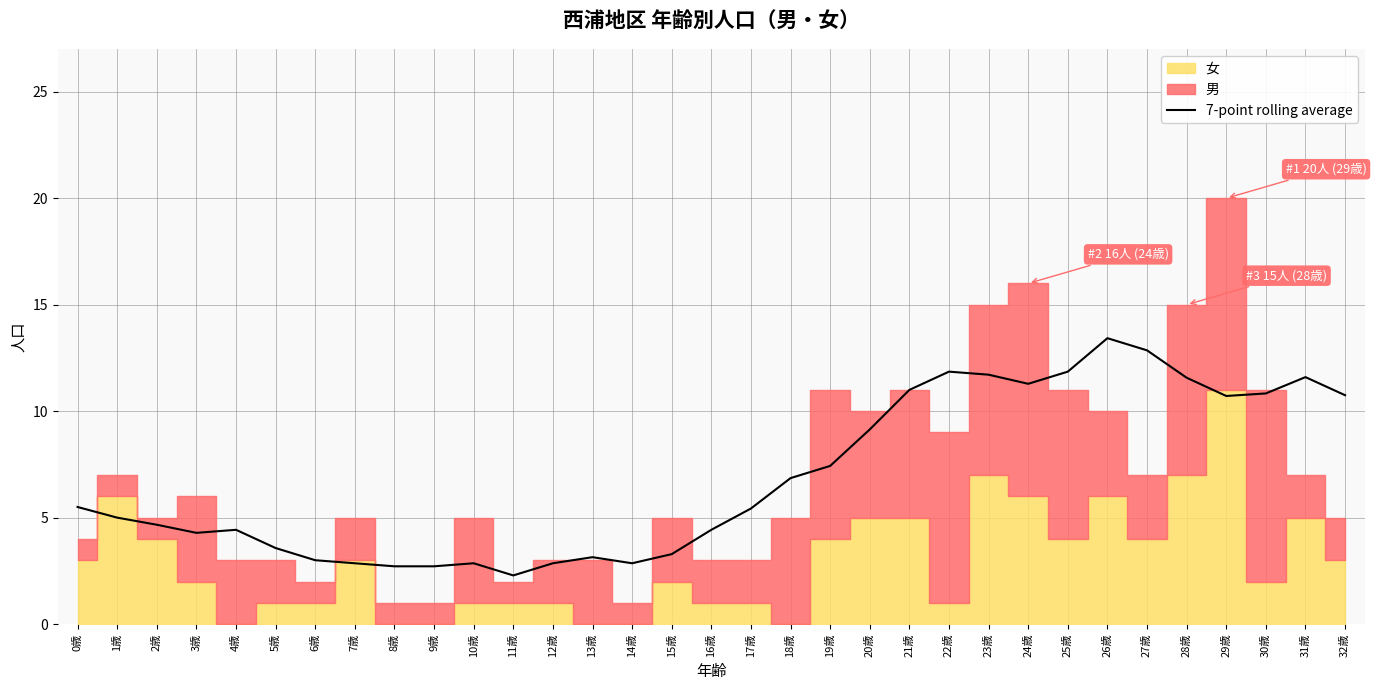

At which category does the data reach its first local valley?

3歳